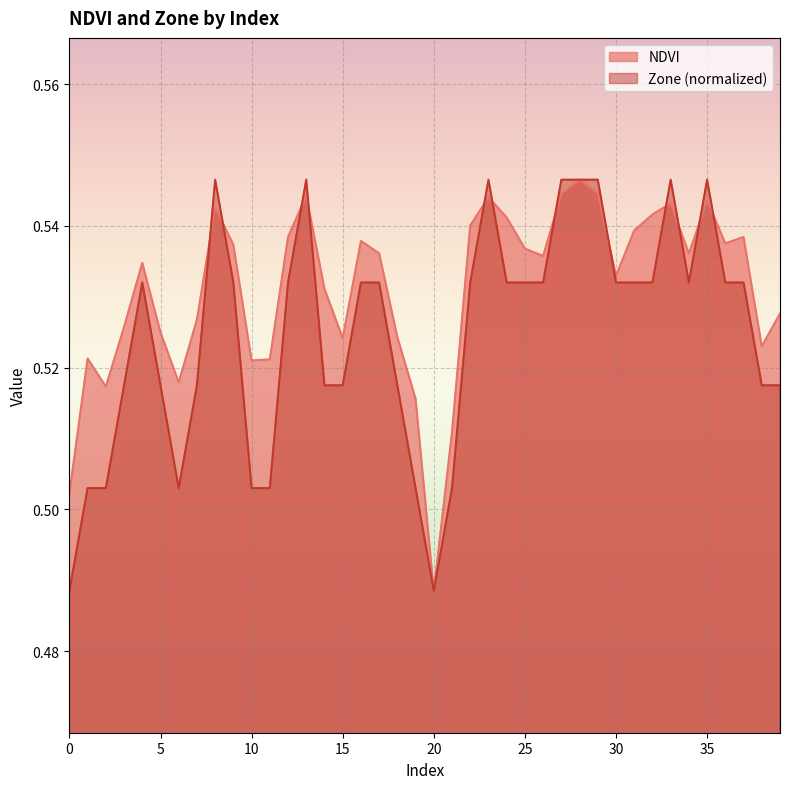

At which category does Zone reach its first local peak?

4